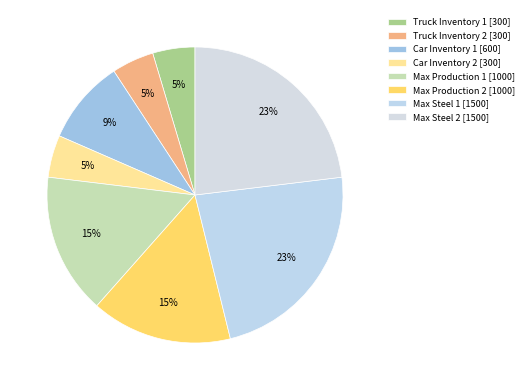

To the nearest percent, what is the average slice percentage?

12%